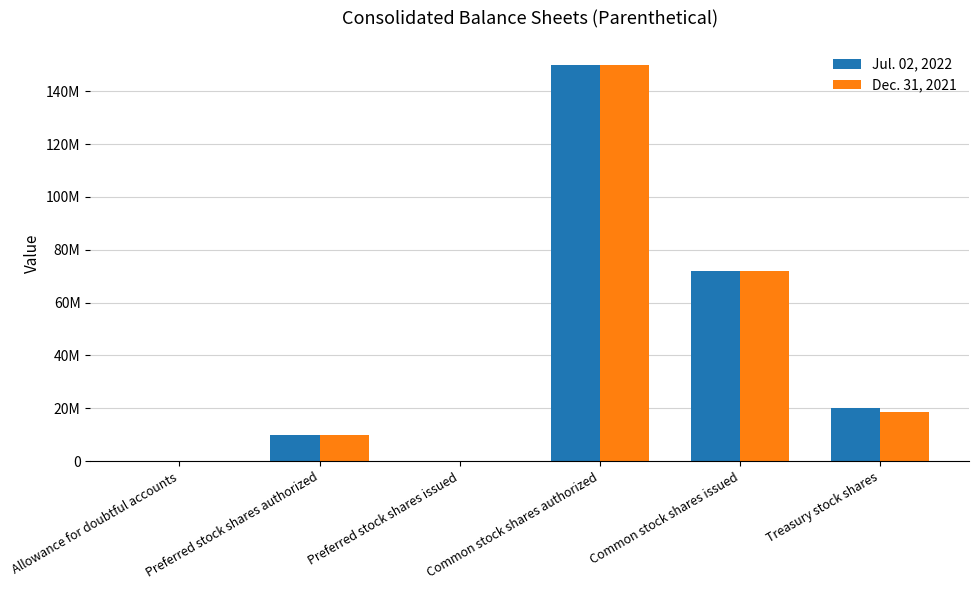

Is it true that Jul. 02, 2022 equals 99371031 at Common stock shares authorized?

False